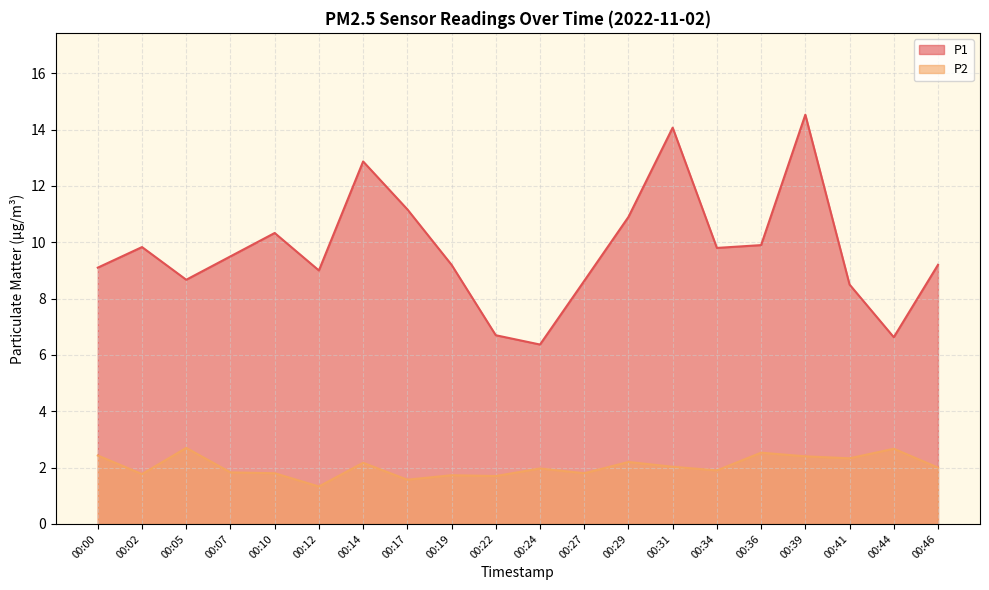

What are all the series names shown in the legend?

P1, P2